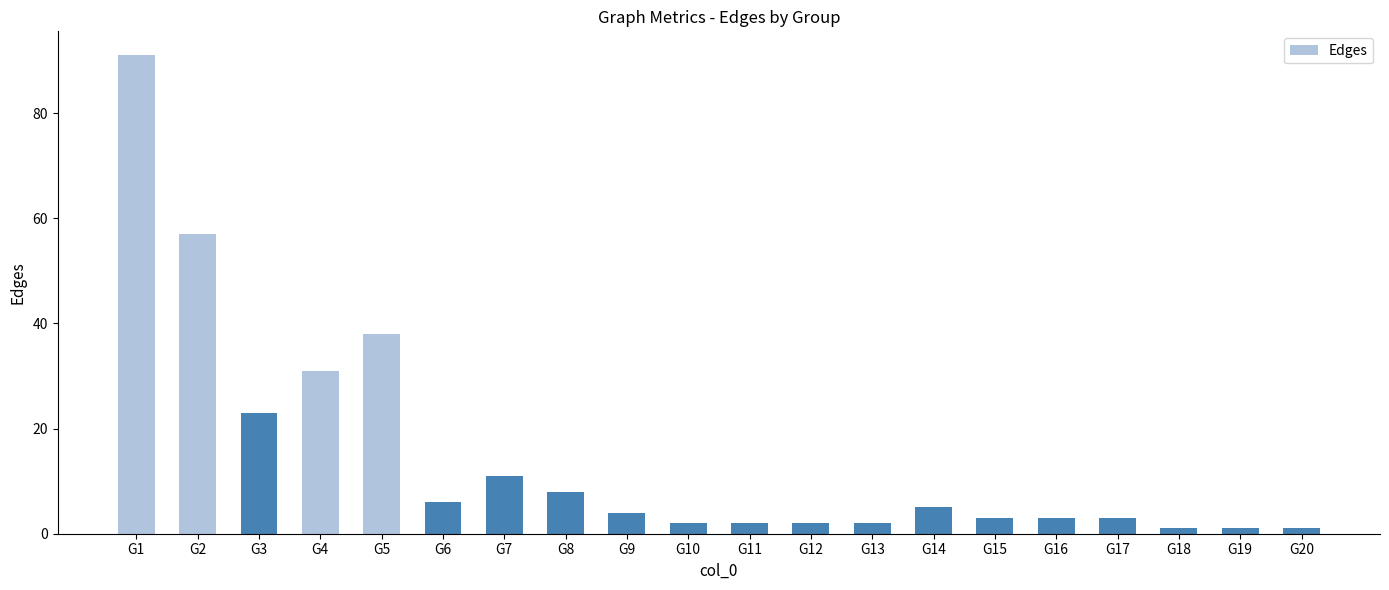

The chart shows a value of 8 at G8. True or false?

True